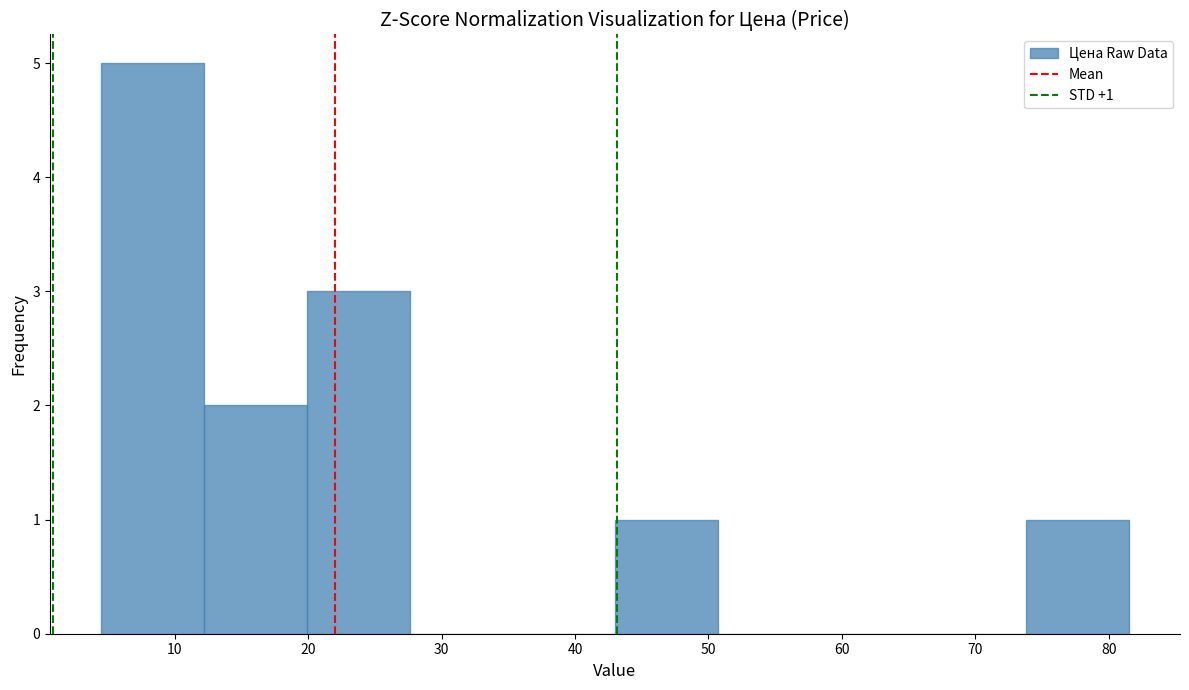

Which range on the x-axis has the tallest bar?

4.5 to 12.2